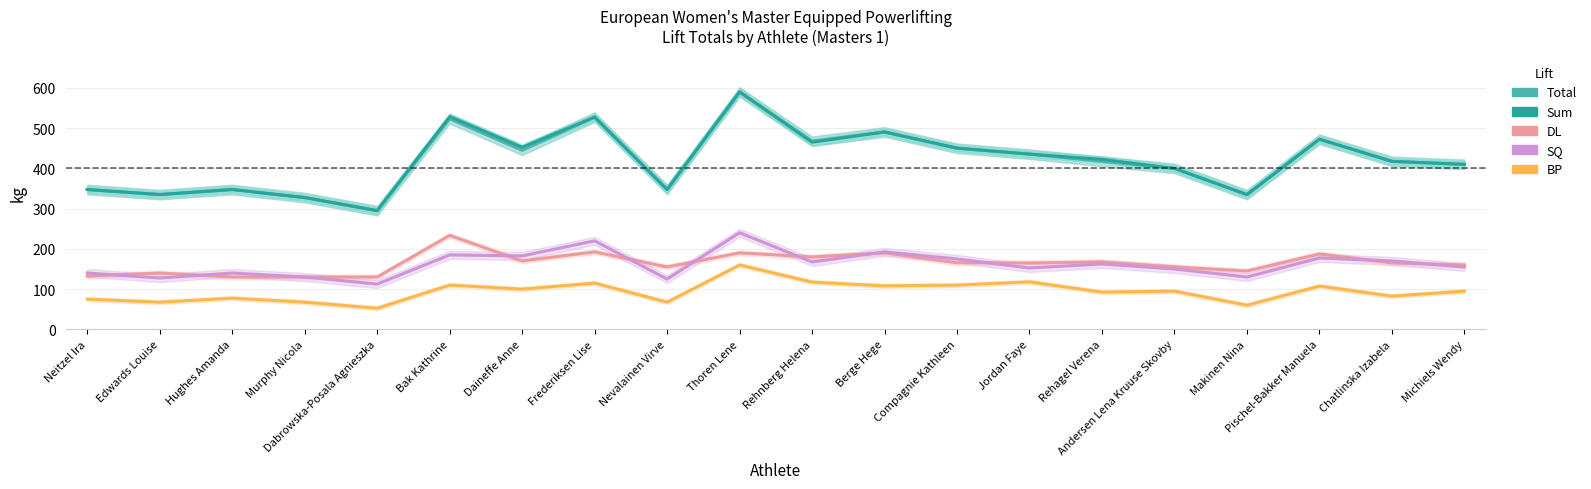

What position from the right is Dabrowska-Posala Agnieszka?

16